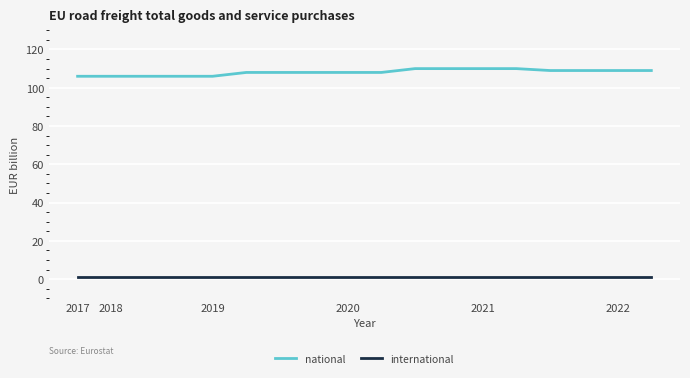

What is the greatest value displayed?

110